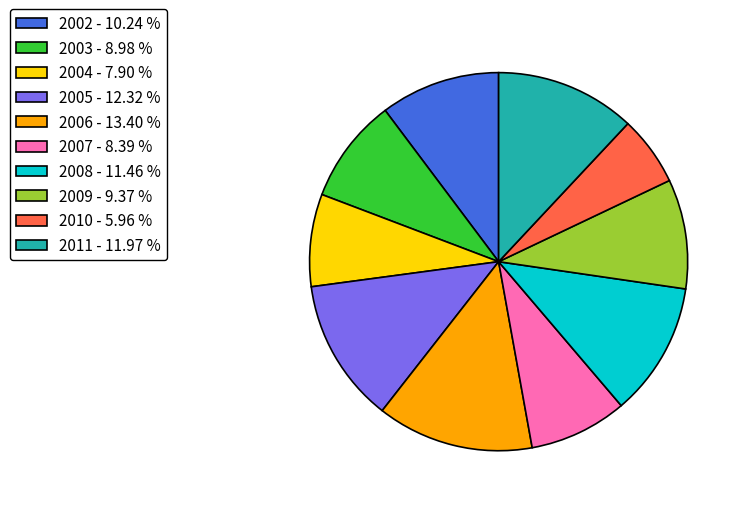

True or false: 2008 accounts for 11% of the total.

True